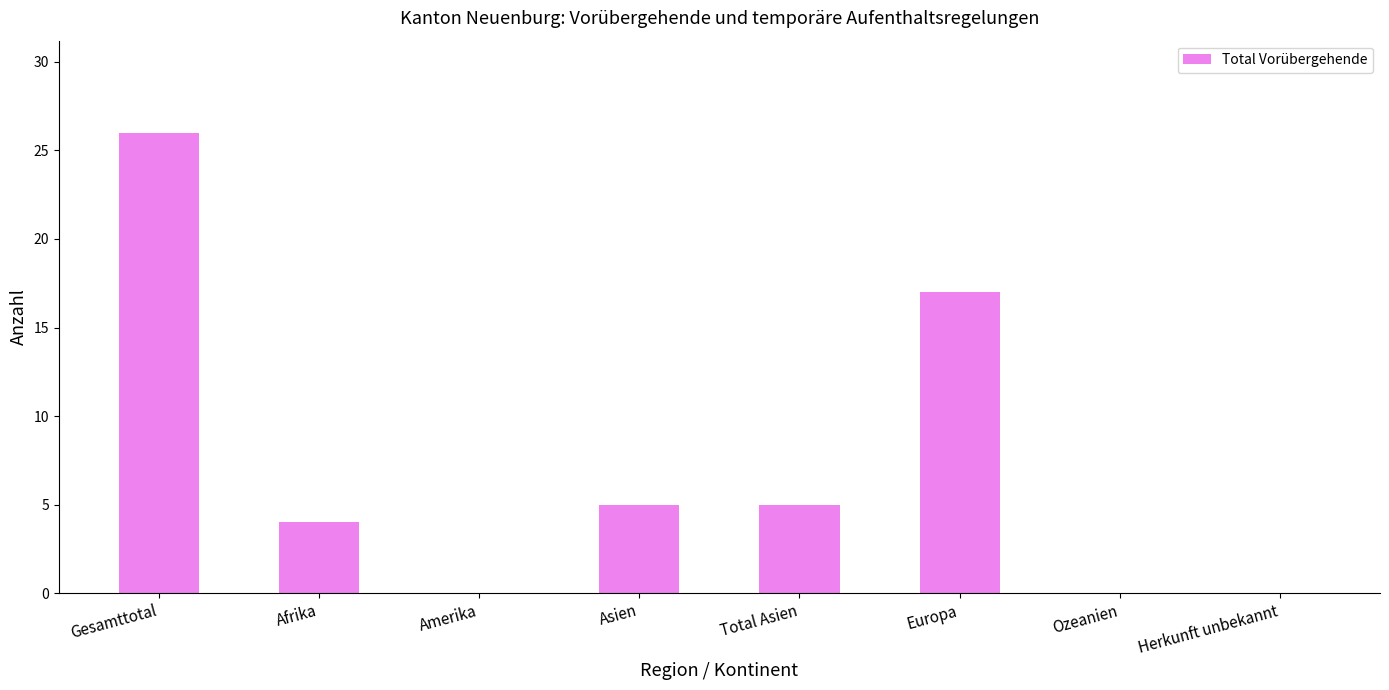

Which category has the highest value across all series?

Gesamttotal